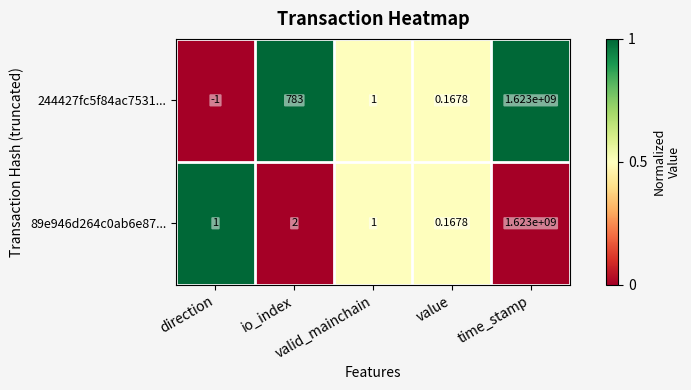

Reading left to right, transcribe all the data shown in this chart.

244427fc5f84ac7531...: direction=-1.0	io_index=783.0	valid_mainchain=1.0	value=0.2	time_stamp=1623000000.0
89e946d264c0ab6e87...: direction=1.0	io_index=2.0	valid_mainchain=1.0	value=0.2	time_stamp=1623000000.0